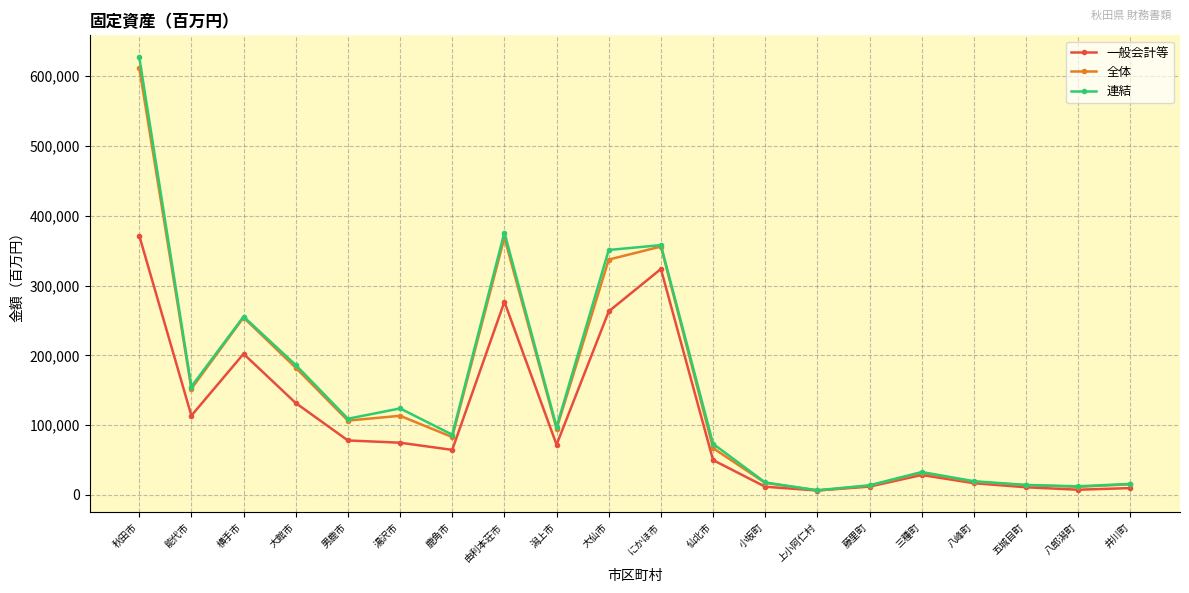

Is it true that 連結 equals 76519 at 能代市?

False